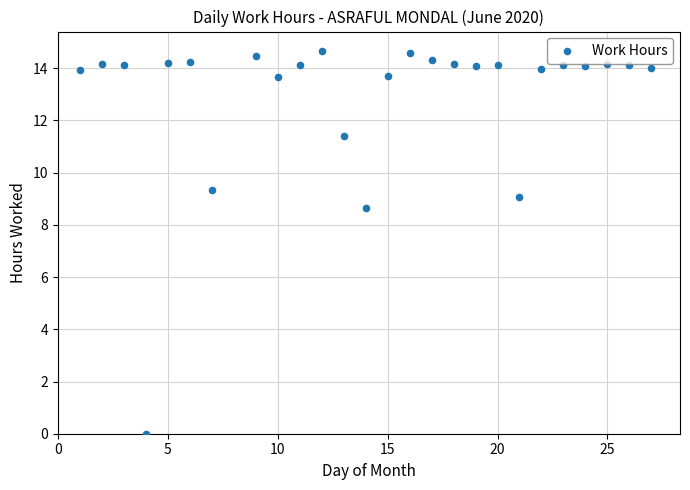

What Y value in the scatter plot is closest to 7?

8.7